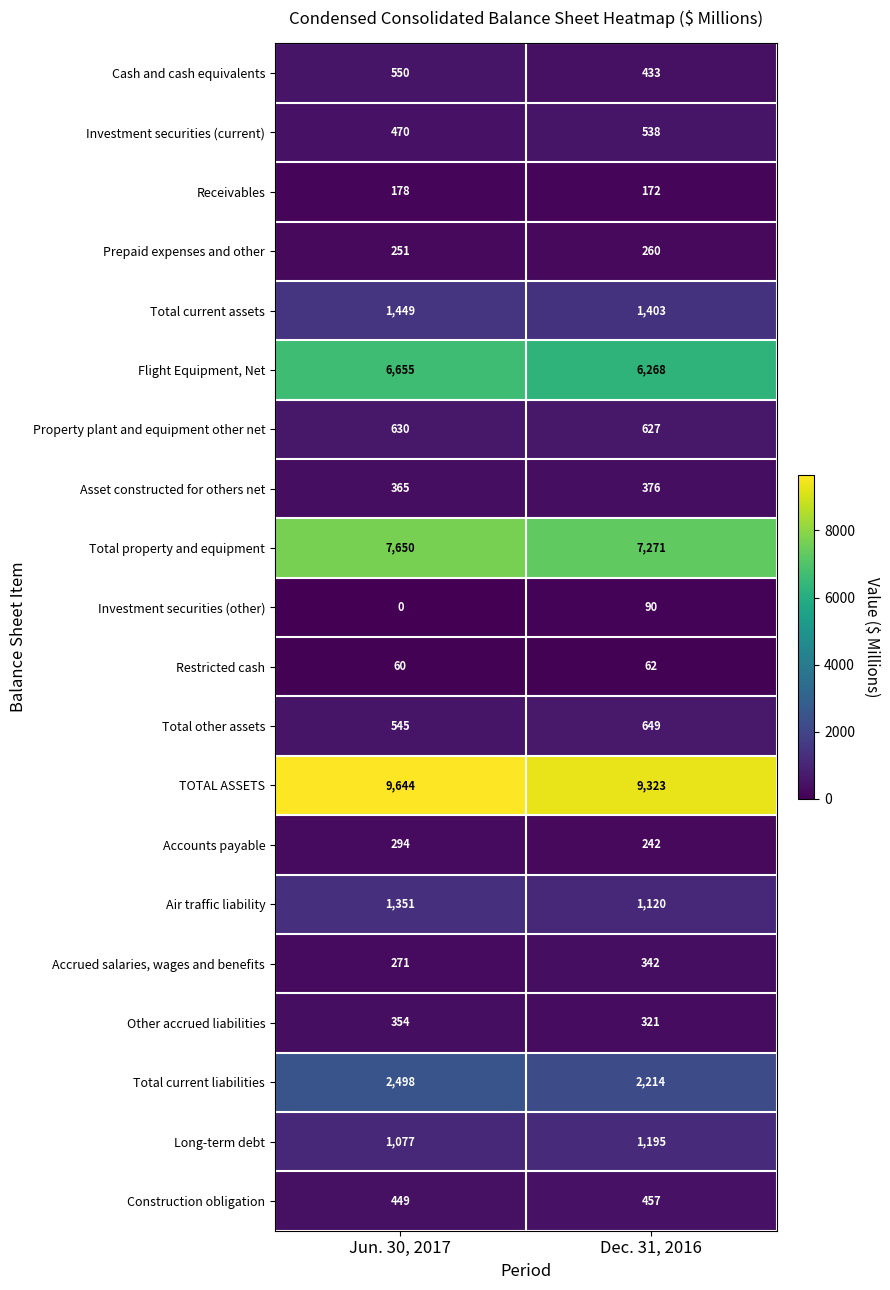

Which series has the largest range (max minus min)?

Flight Equipment, Net